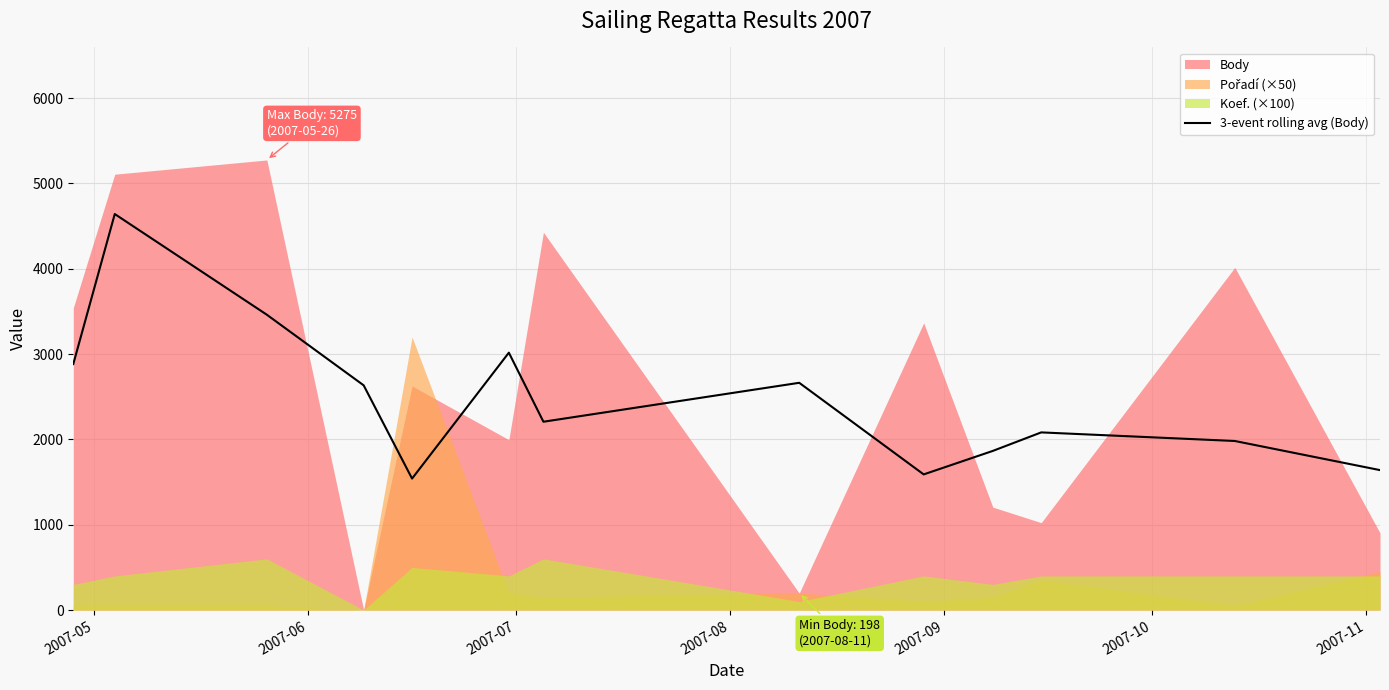

What is the highest value of the 3-event rolling avg (Body) series?

4641.3